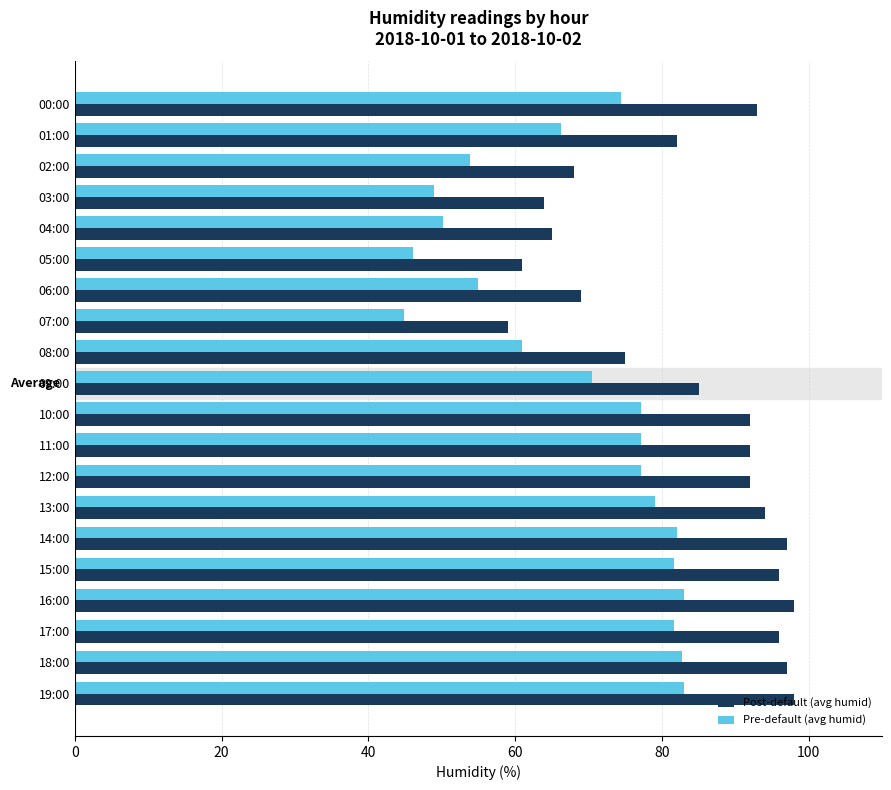

What are all the series names shown in the legend?

Post-default (avg humid), Pre-default (avg humid)